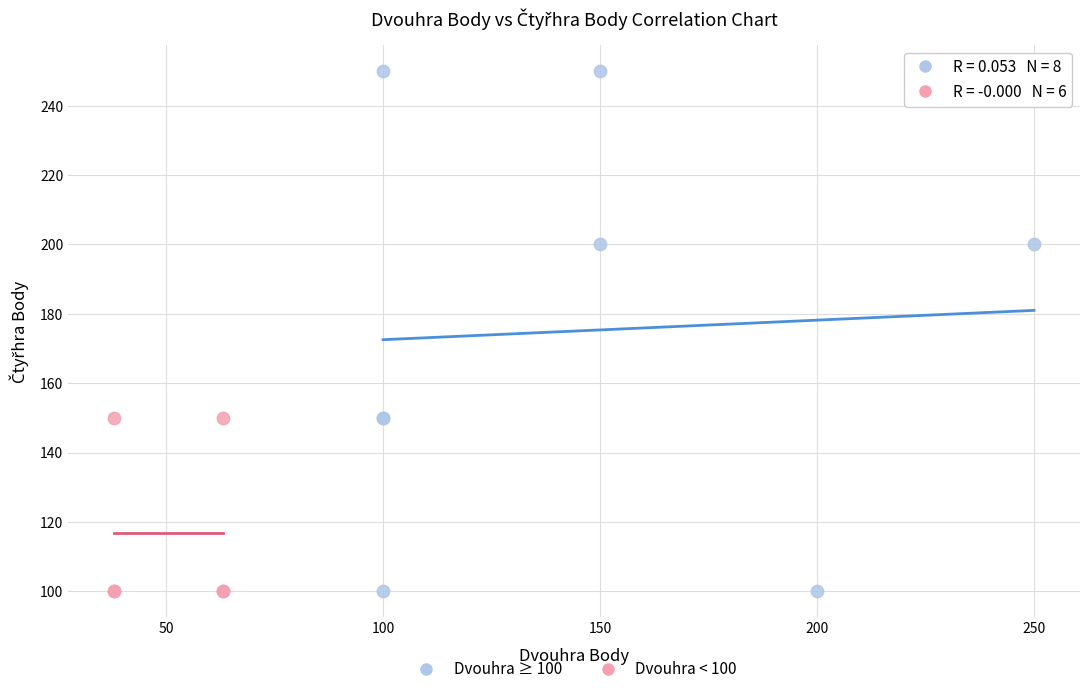

Which series has the widest spread of Y values?

Dvouhra ≥ 100